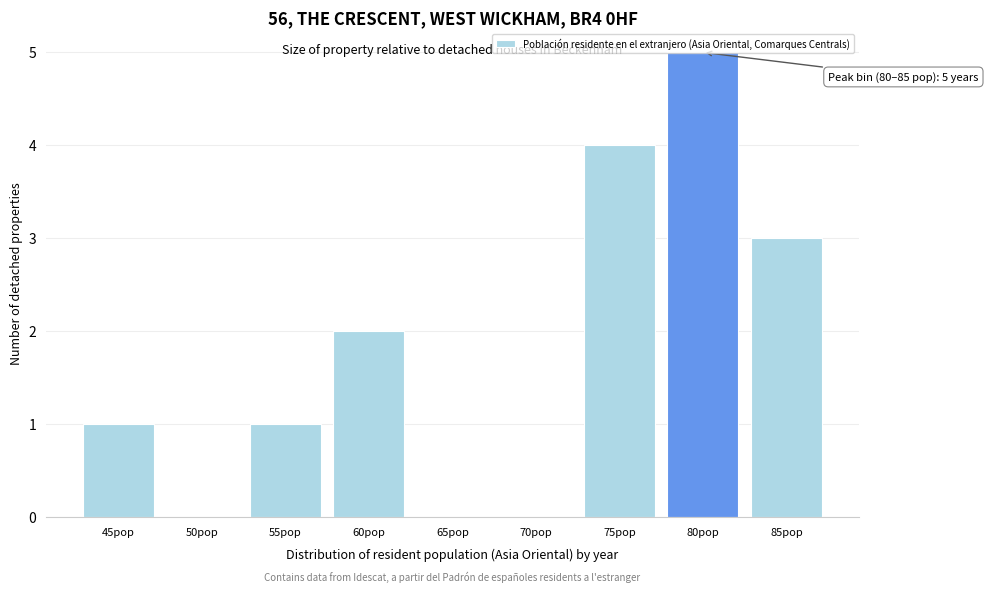

What is the sum of all values?

16